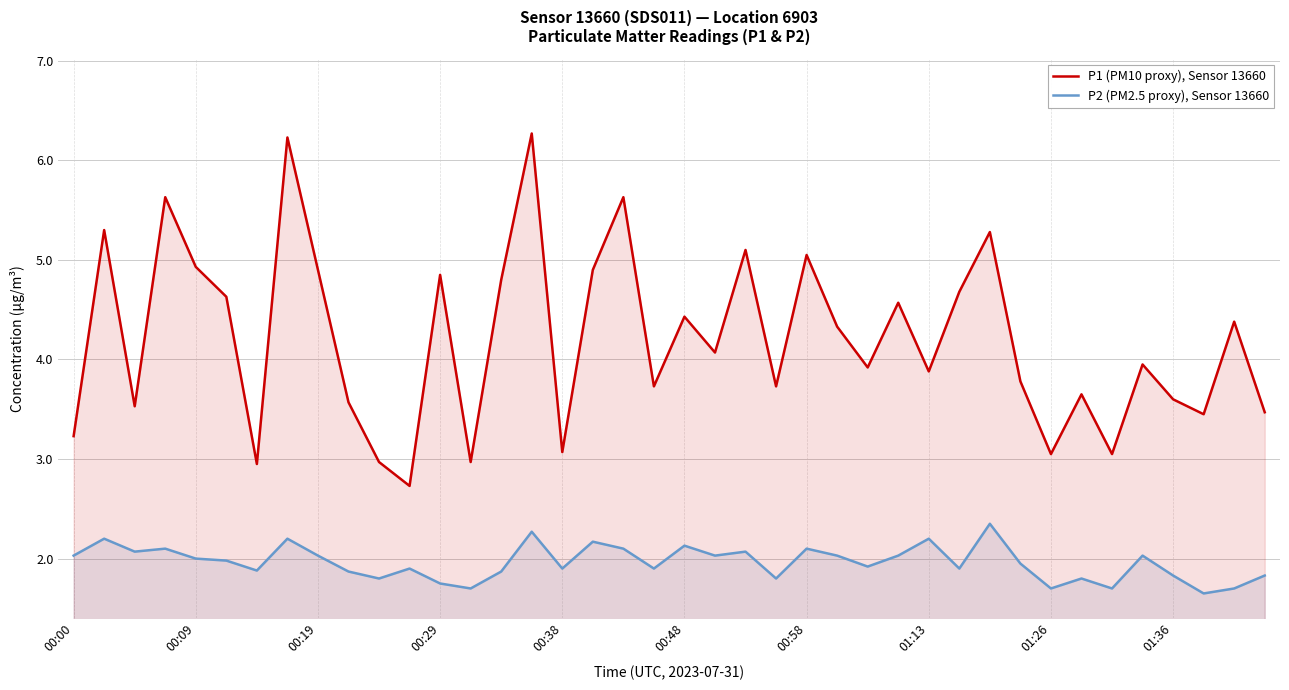

The value of P2 (PM2.5 proxy), Sensor 13660 at 11 is 2.5. True or false?

False